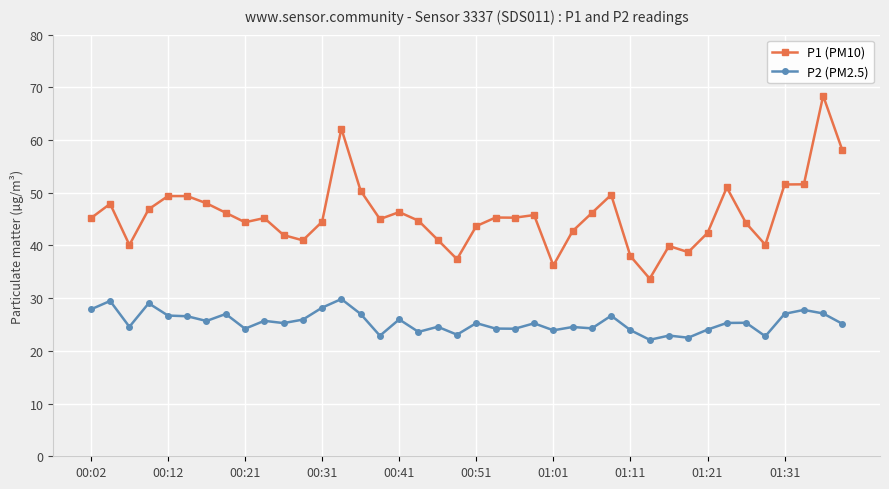

What is the minimum value shown in the chart?

22.1